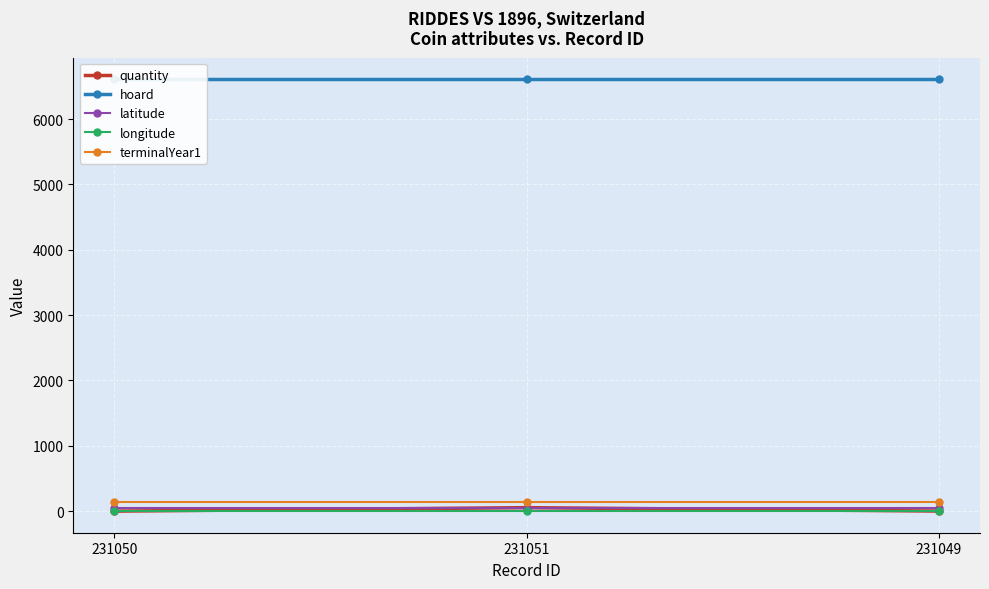

Is this an area chart (filled region under the line)?

No